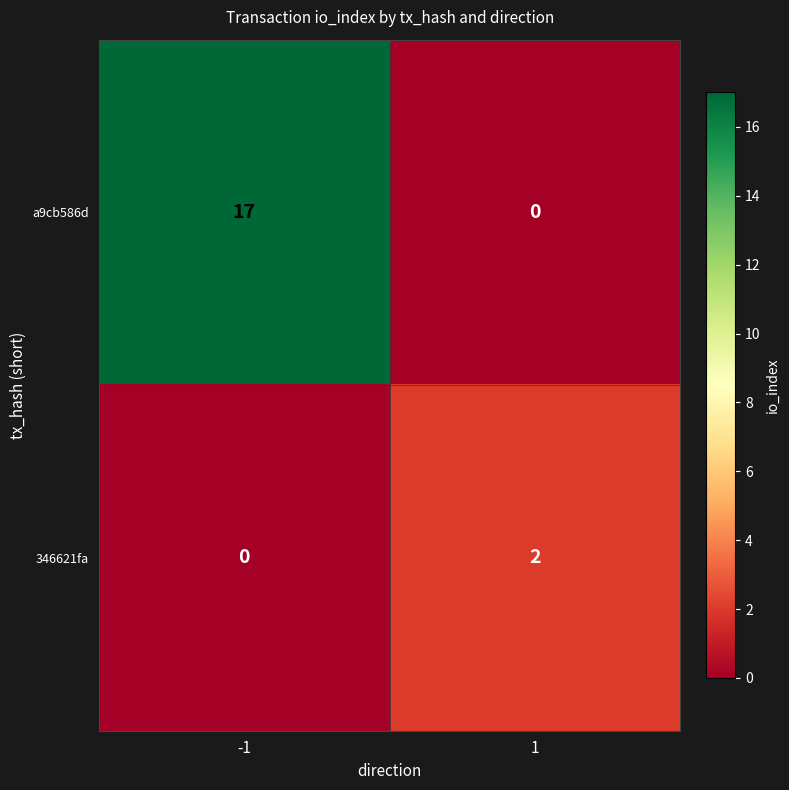

Reading right to left, list all the values displayed in this chart.

a9cb586d: 0	17
346621fa: 2	0